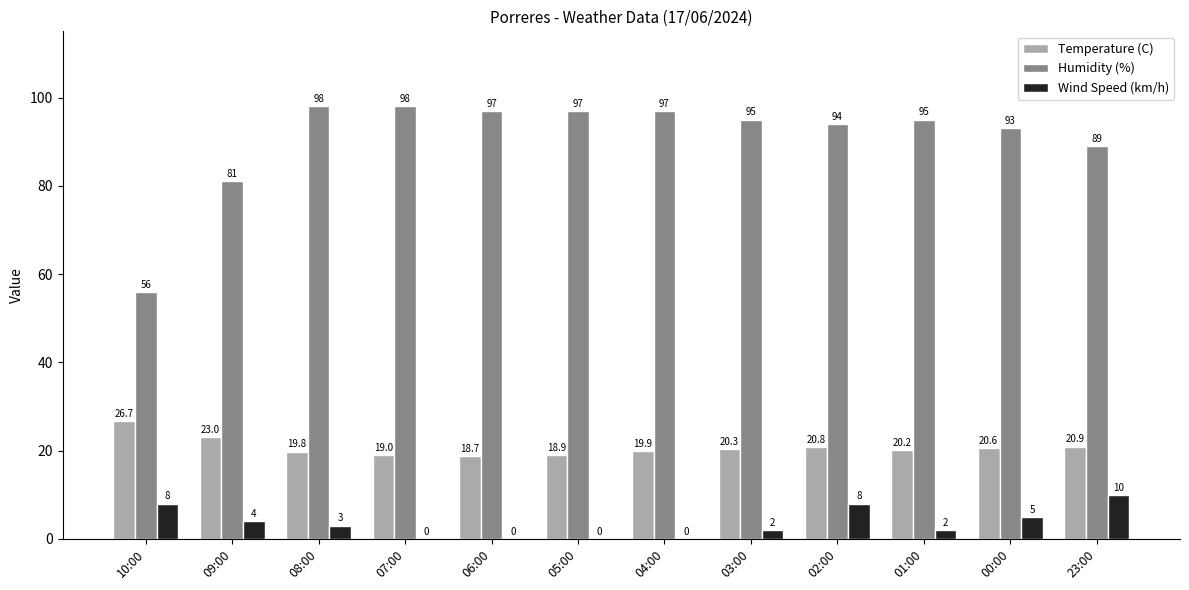

Reading left to right, transcribe all the data shown in this chart.

Temperature (C): 26.7	23.0	19.8	19.0	18.7	18.9	19.9	20.3	20.8	20.2	20.6	20.9
Humidity (%): 56.0	81.0	98.0	98.0	97.0	97.0	97.0	95.0	94.0	95.0	93.0	89.0
Wind Speed (km/h): 8.0	4.0	3.0	0.0	0.0	0.0	0.0	2.0	8.0	2.0	5.0	10.0